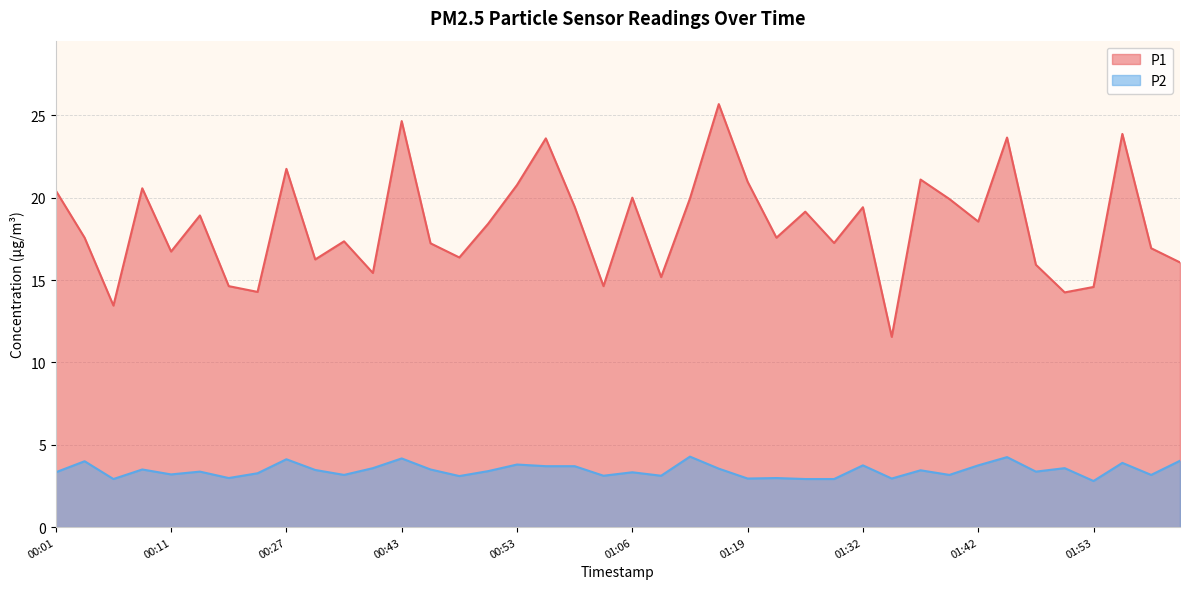

True or false: P1 and P2 intersect in this chart.

False